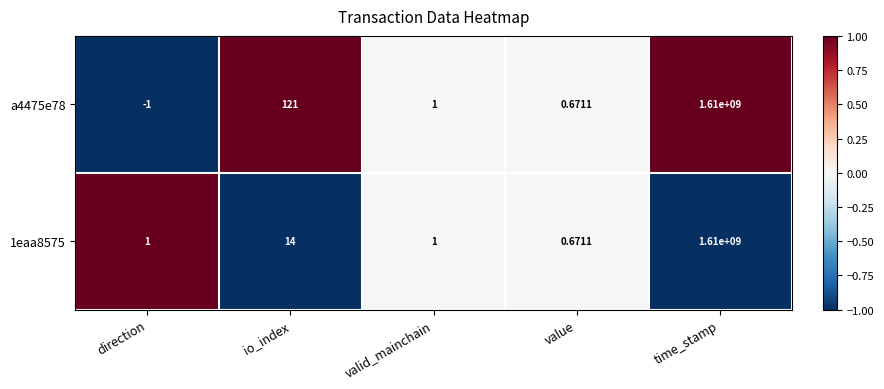

At which label does a4475e78 first exceed 1?

io_index